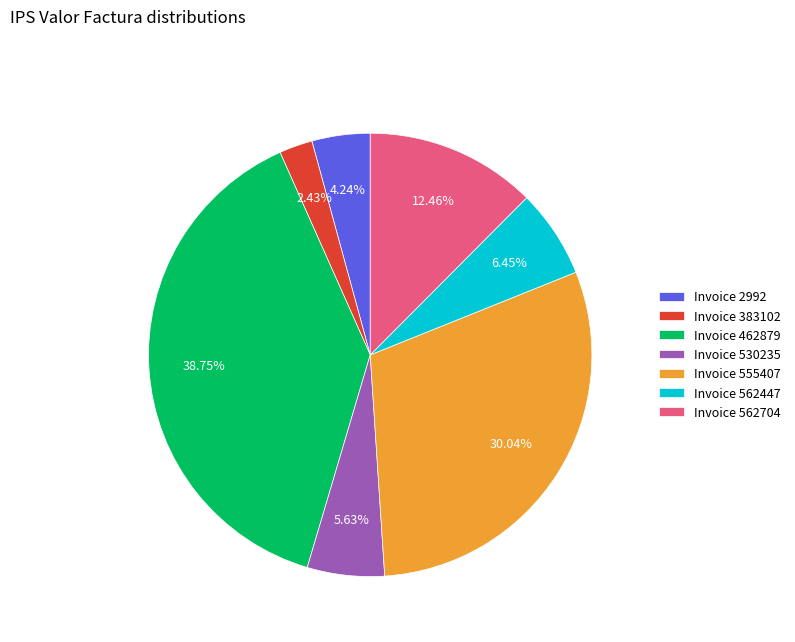

Rank the categories by value from highest to lowest.

Invoice 462879, Invoice 555407, Invoice 562704, Invoice 562447, Invoice 530235, Invoice 2992, Invoice 383102